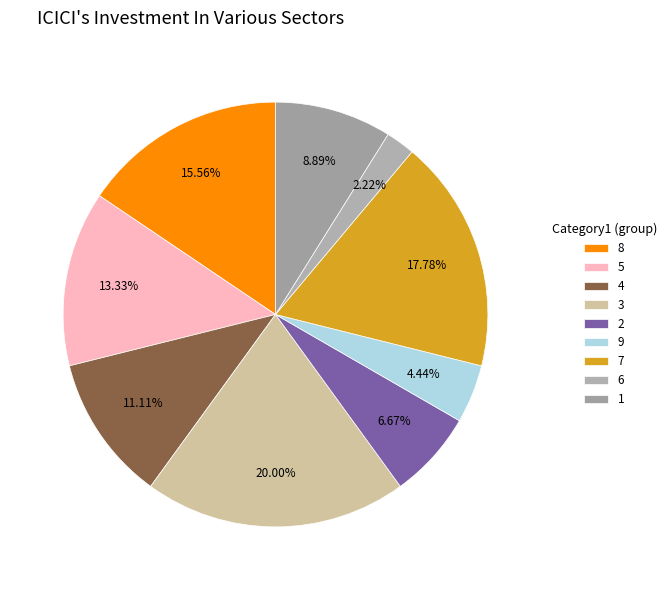

What percentage is the 3 slice, to the nearest percent?

20%